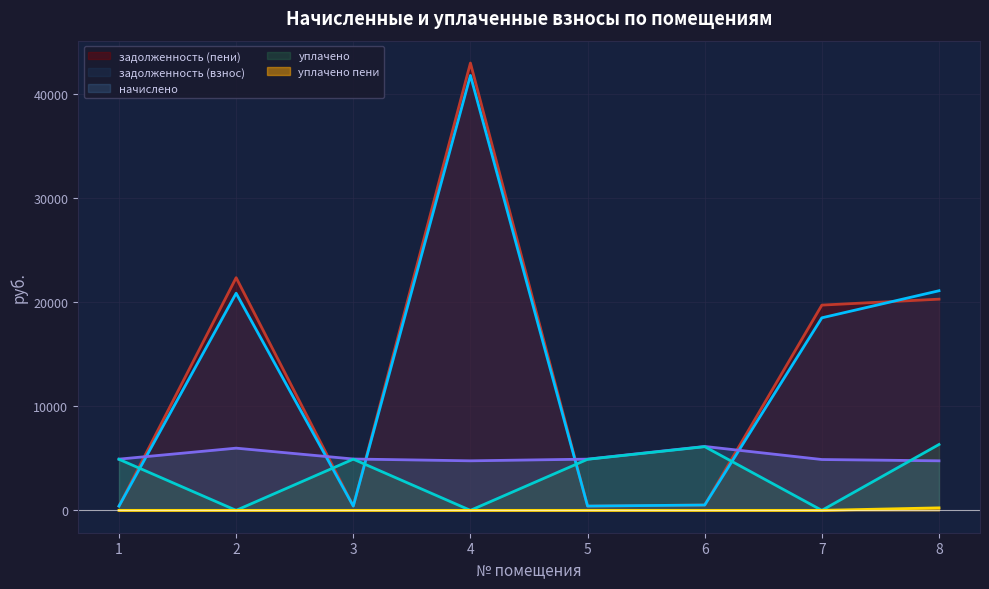

Does the chart display data point markers on the line(s)?

No